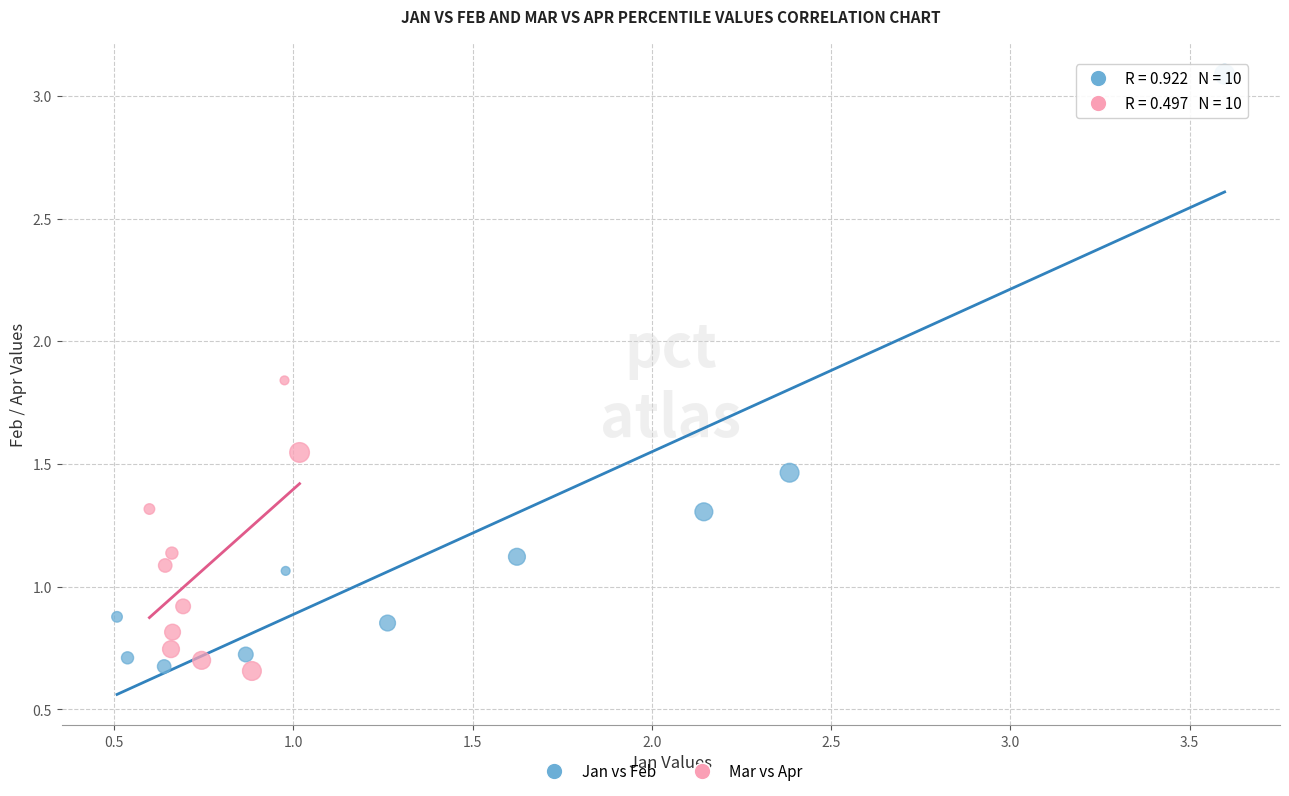

Which series reaches the maximum Y coordinate?

Jan vs Feb